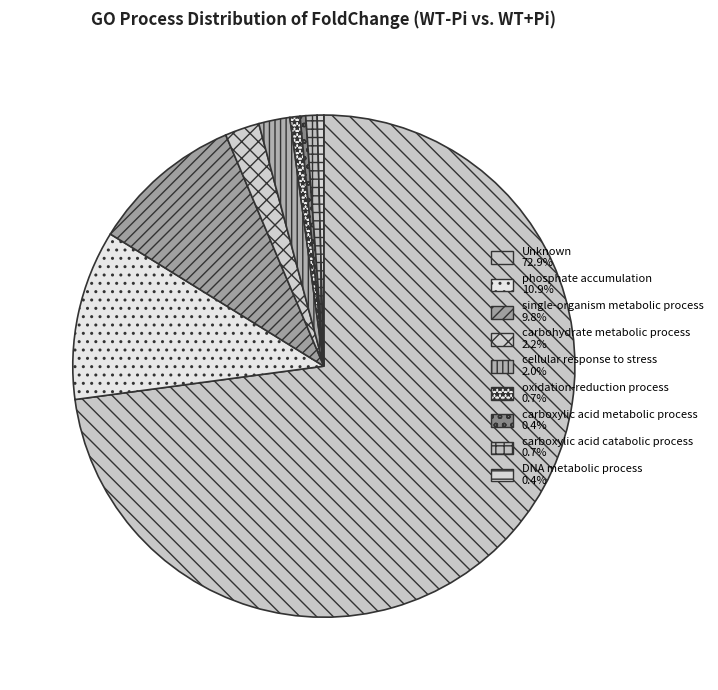

How many segments does this pie chart have?

9